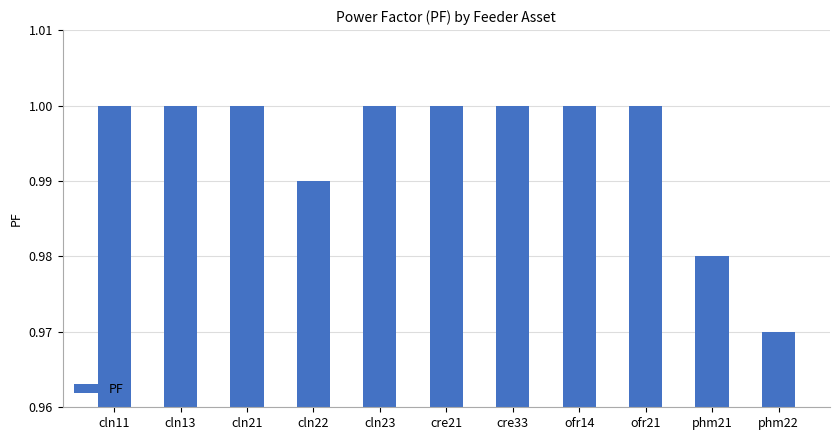

What is the label of the 9th bar from the left?

ofr21